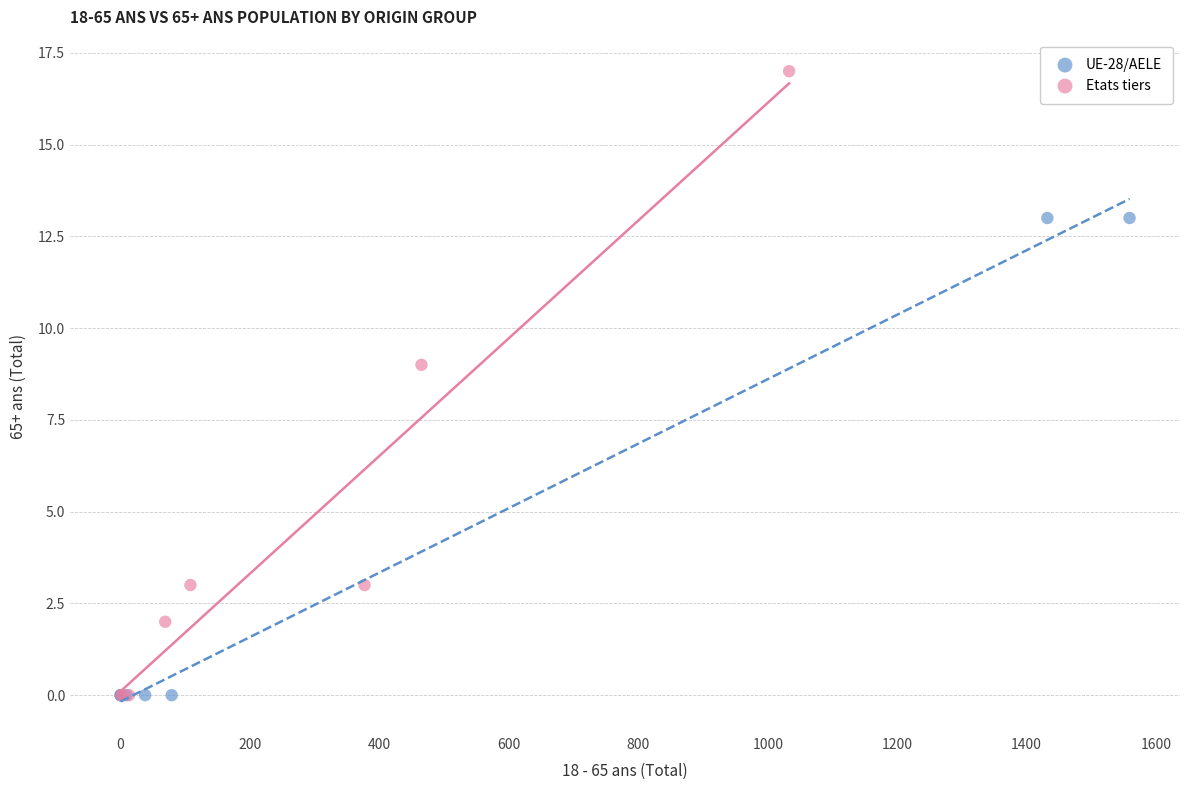

Which series has the largest Y range (max minus min)?

Etats tiers